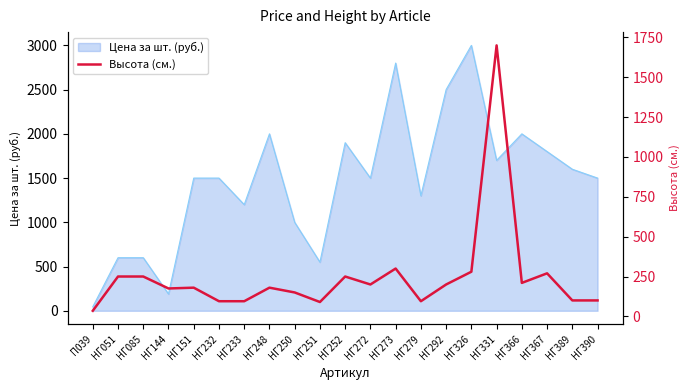

What is the sum of the values at НГ232 and НГ366?

305